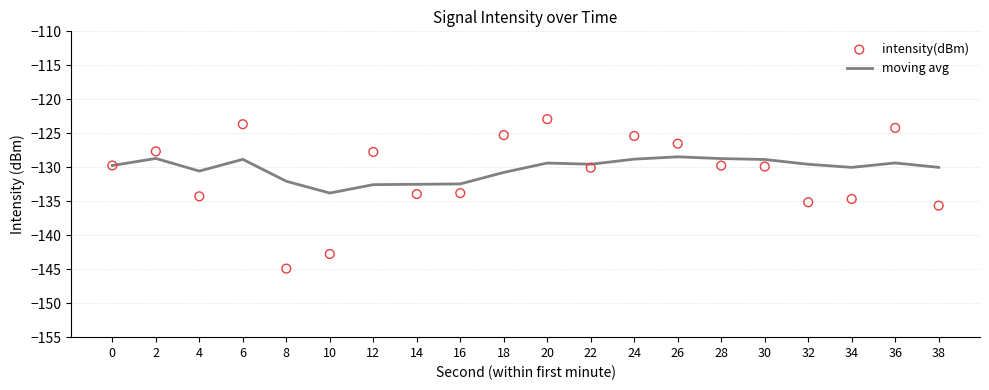

At how many categories does at least one series exceed -143?

20